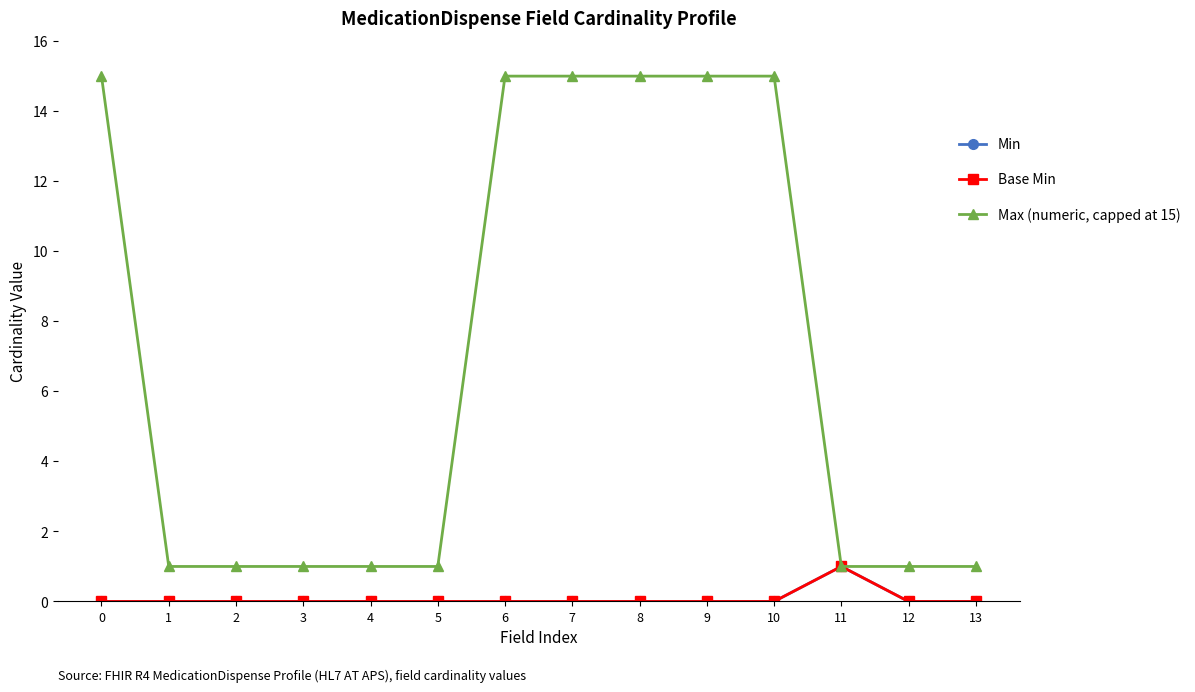

Count the Min values in the range 0 to 1.

14